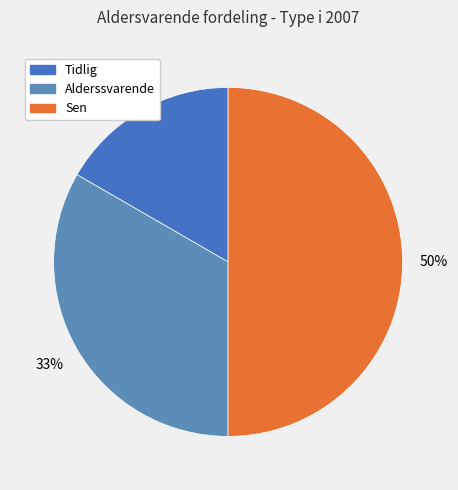

Rank the categories by value from highest to lowest.

Sen, Alderssvarende, Tidlig